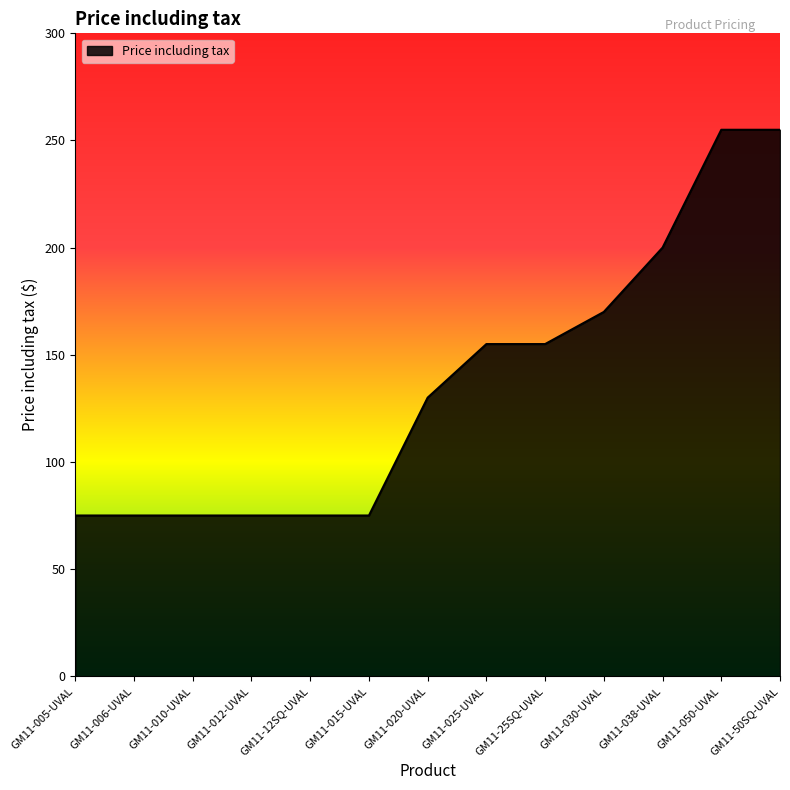

What position from the right is GM11-006-UVAL?

12